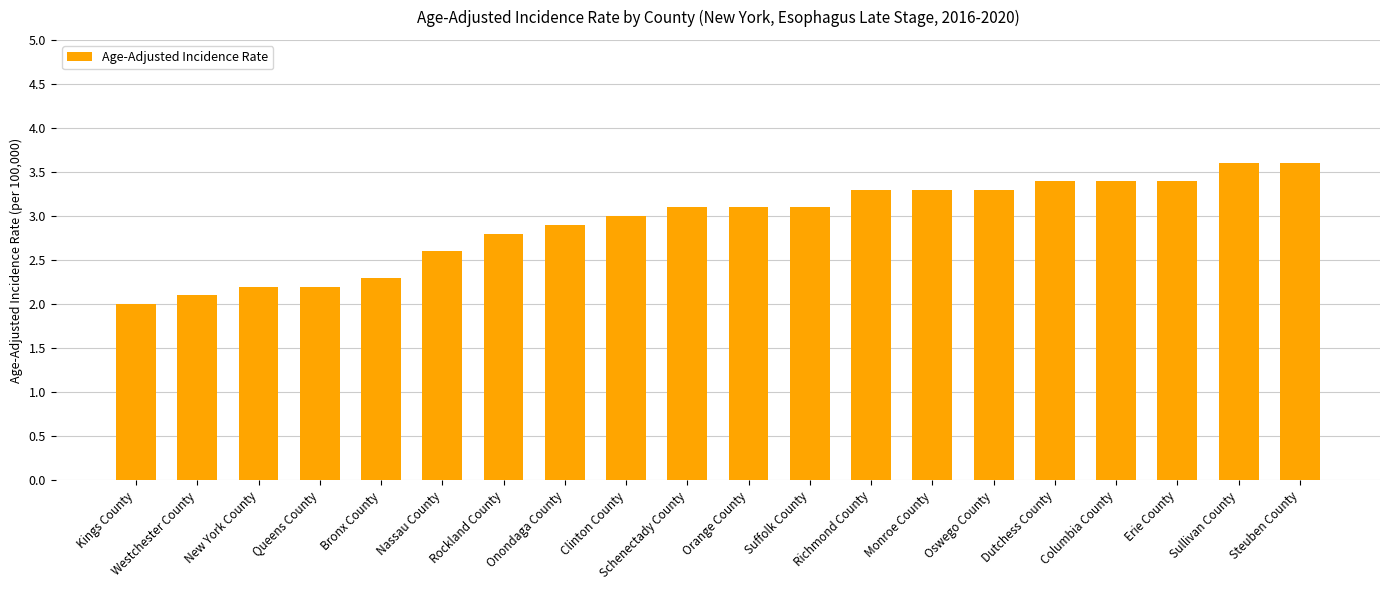

What is the label of the 14th bar from the right?

Rockland County